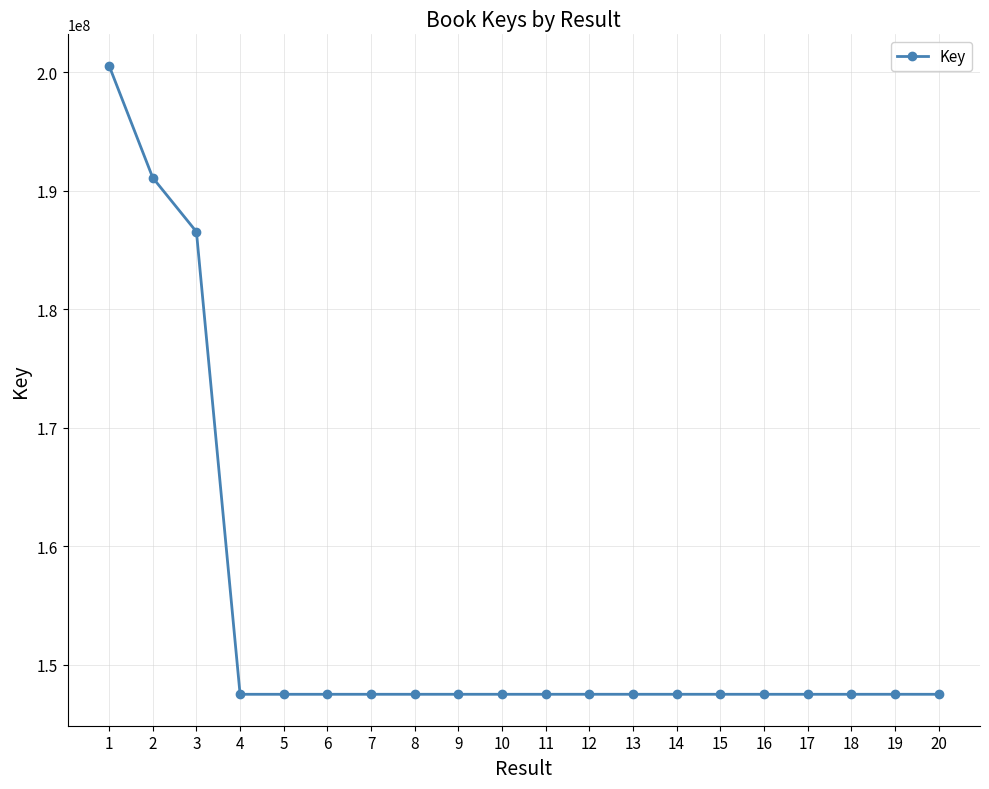

What is the value of the 5th point from the left?

147501100